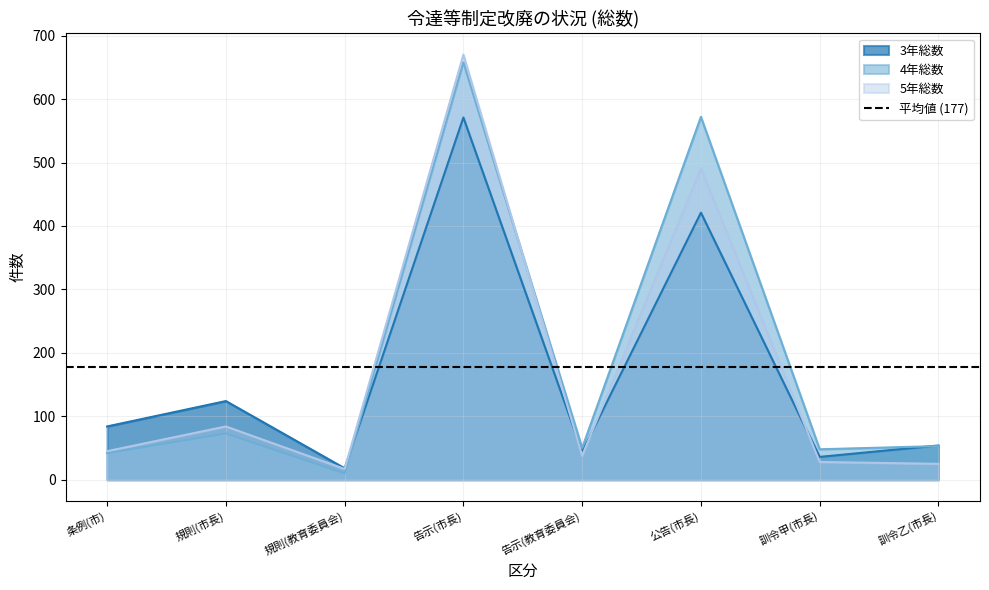

Which series has the largest total across all categories?

4年総数